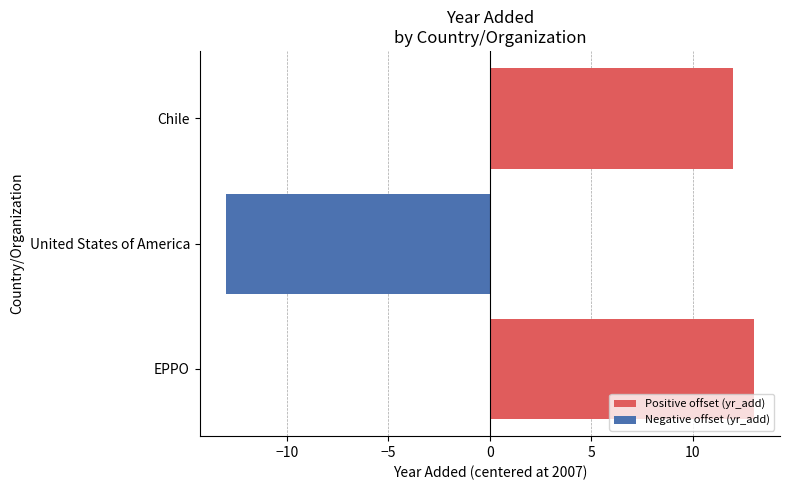

Between Chile and United States of America, which is larger?

Chile